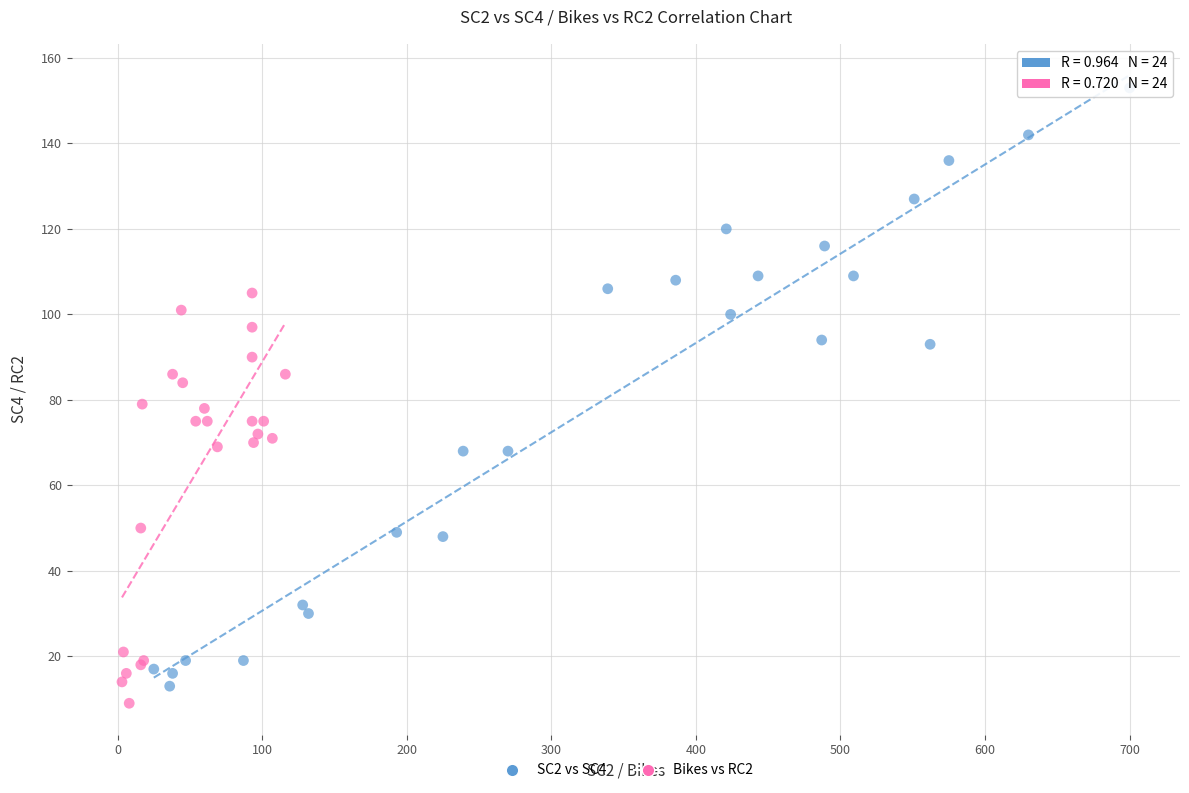

Which series reaches the maximum Y coordinate?

SC2 vs SC4